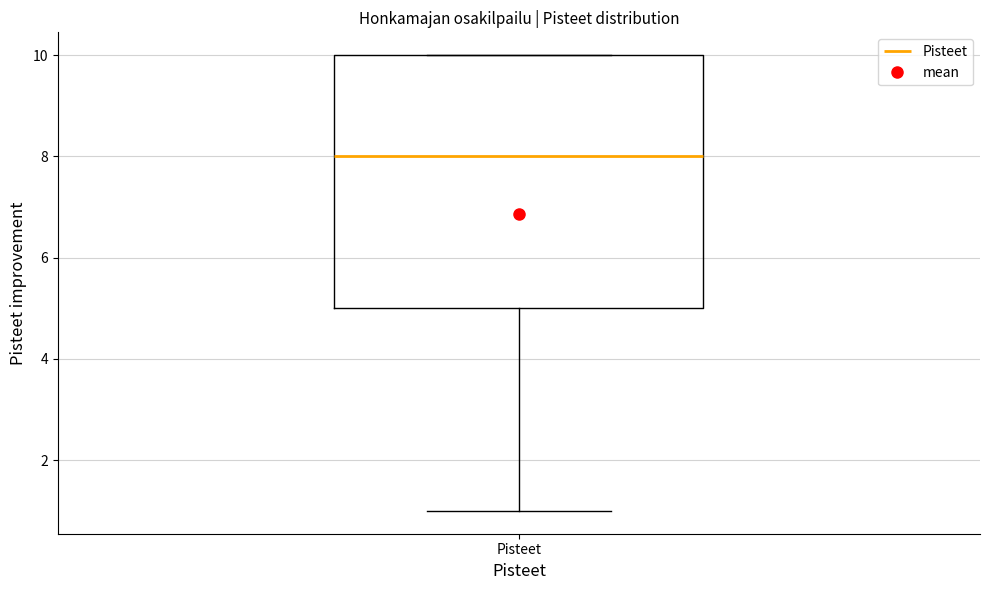

Read this box plot against the y-axis: the position of the median line, the range covered by the box, and the ends of both whiskers. The values are not printed on the chart, so give them approximately, as read against the axis.

median 8, box 5 to 10, whiskers 1 to 10